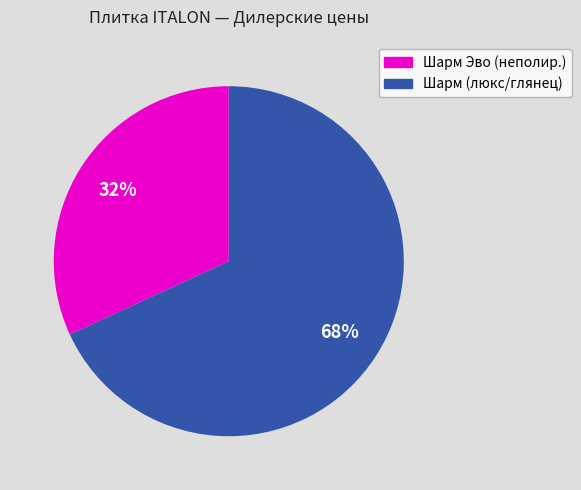

To the nearest percent, what is the average slice percentage?

50%